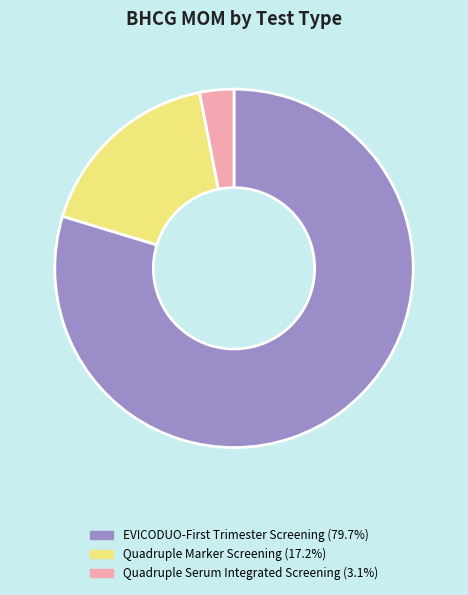

Which slice represents more than half of the pie?

EVICODUO-First Trimester Screening